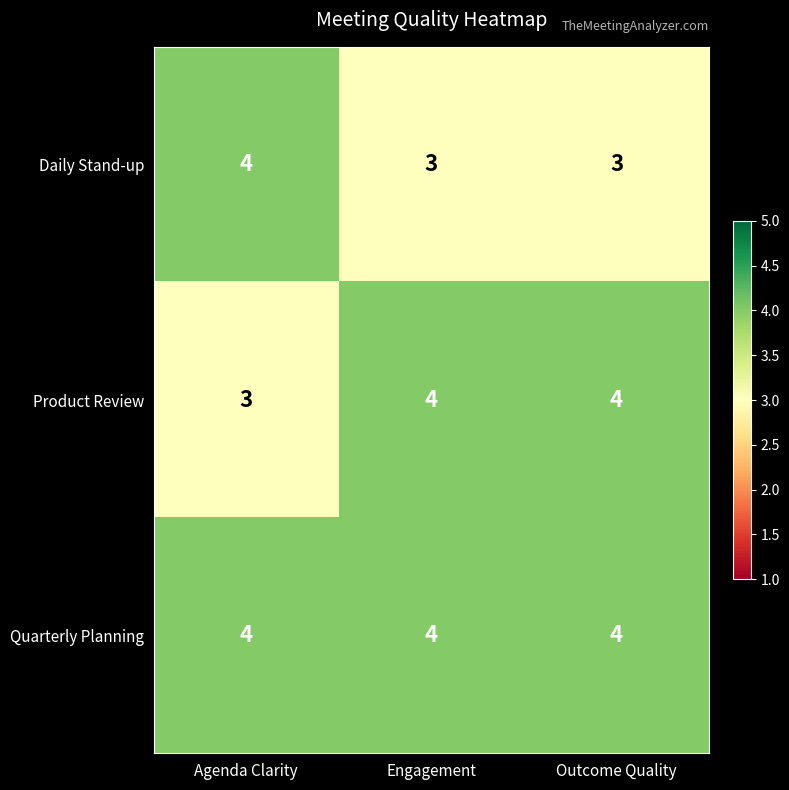

Rank the series by their average value, from highest to lowest.

Quarterly Planning, Product Review, Daily Stand-up